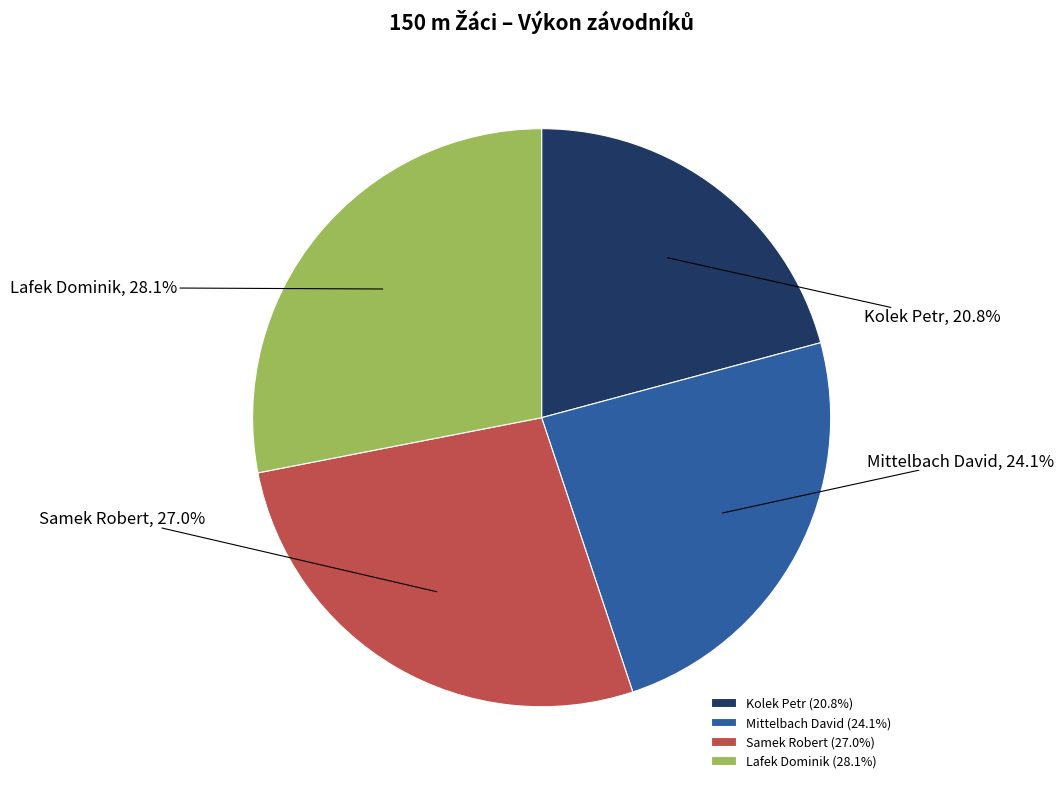

Rank the categories by value from highest to lowest.

Lafek Dominik, Samek Robert, Mittelbach David, Kolek Petr